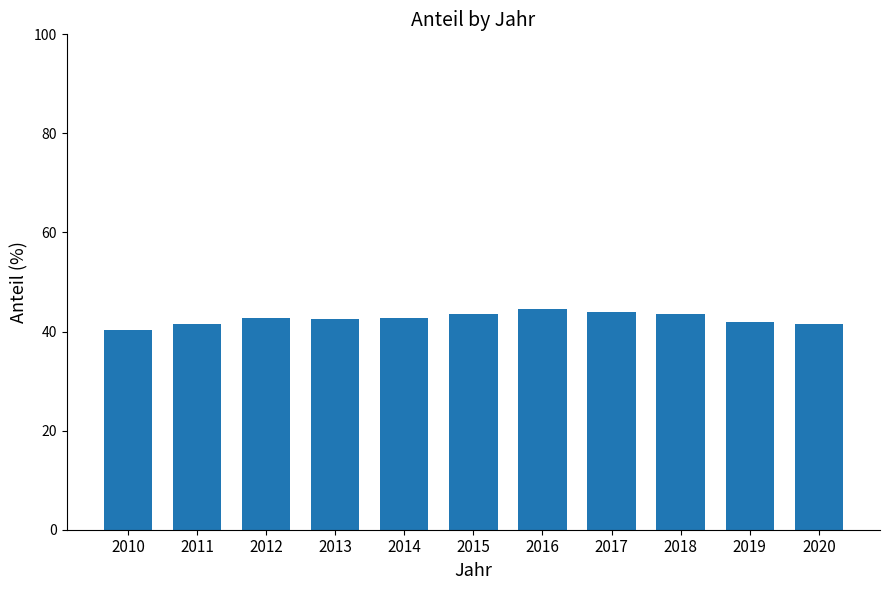

What is the greatest value displayed?

44.5